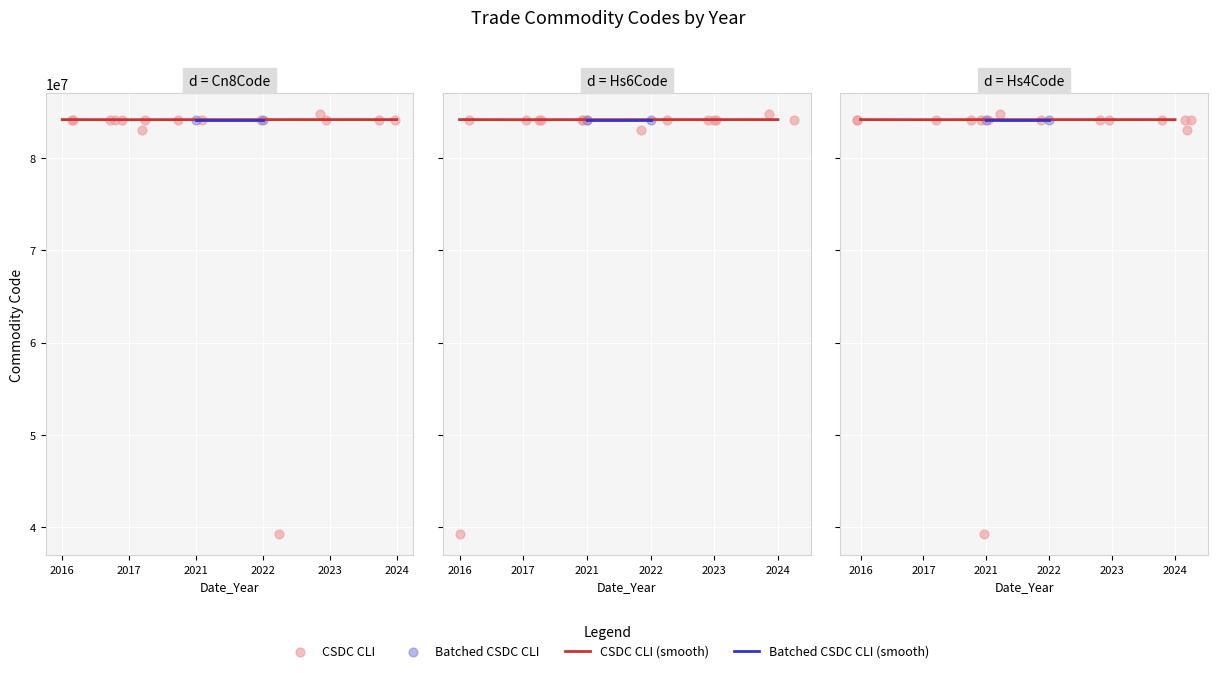

Is the value of Commodity_Hs6Code (Import) at 2024 greater than the value of Commodity_Hs4Code (Import) at 2024?

Yes